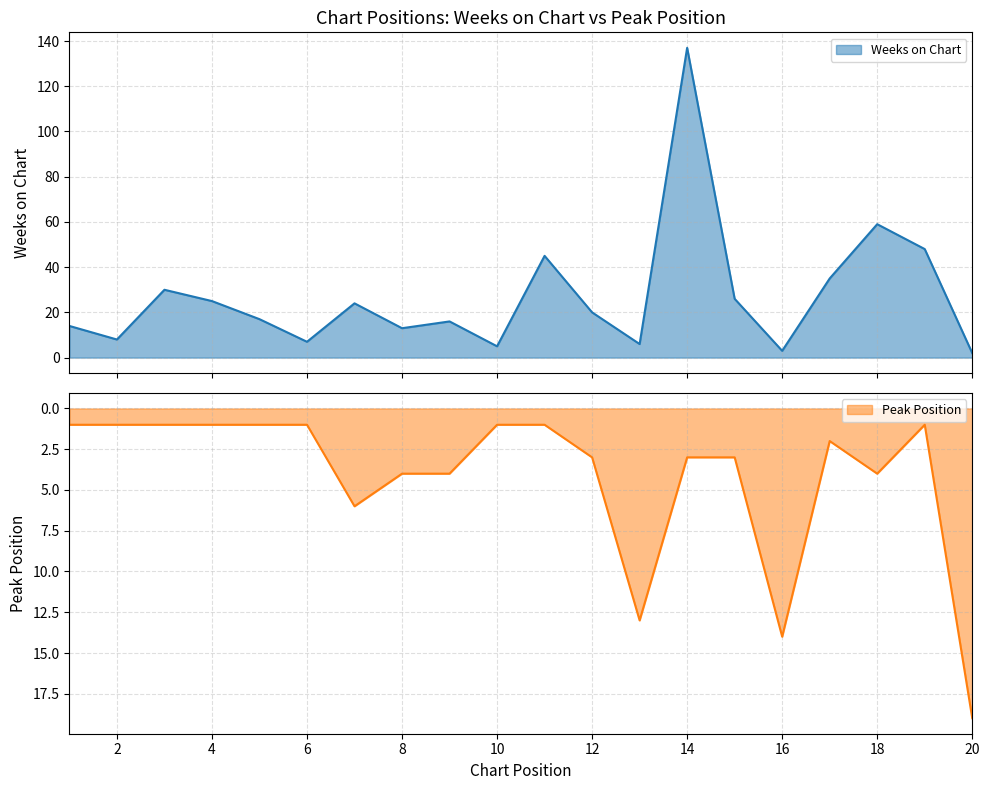

Where is the first local minimum for Peak Position?

17